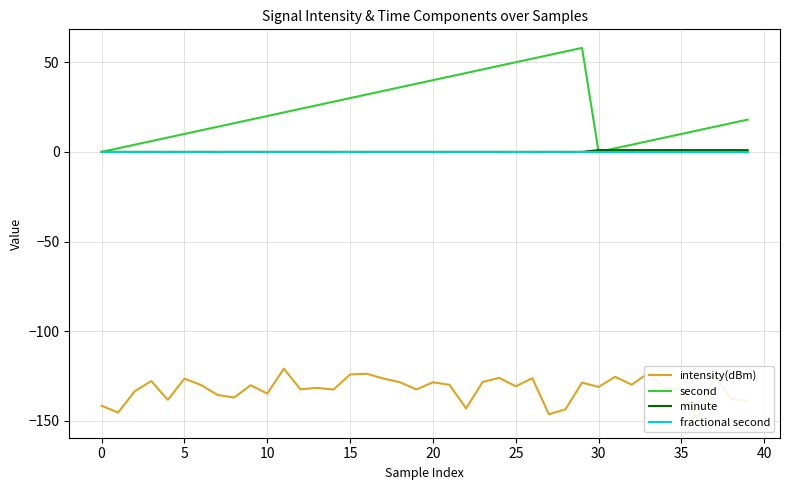

How many lines are shown in the chart?

4